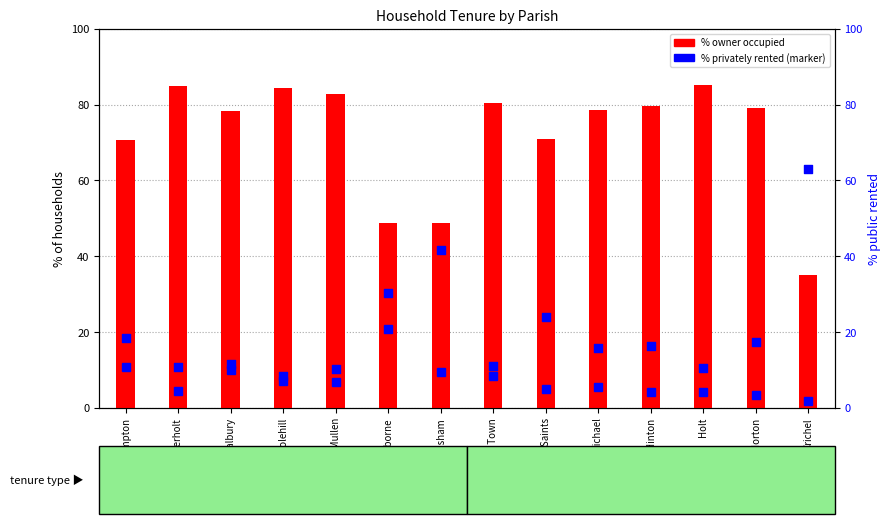

Which series reaches the minimum Y coordinate?

% public rented